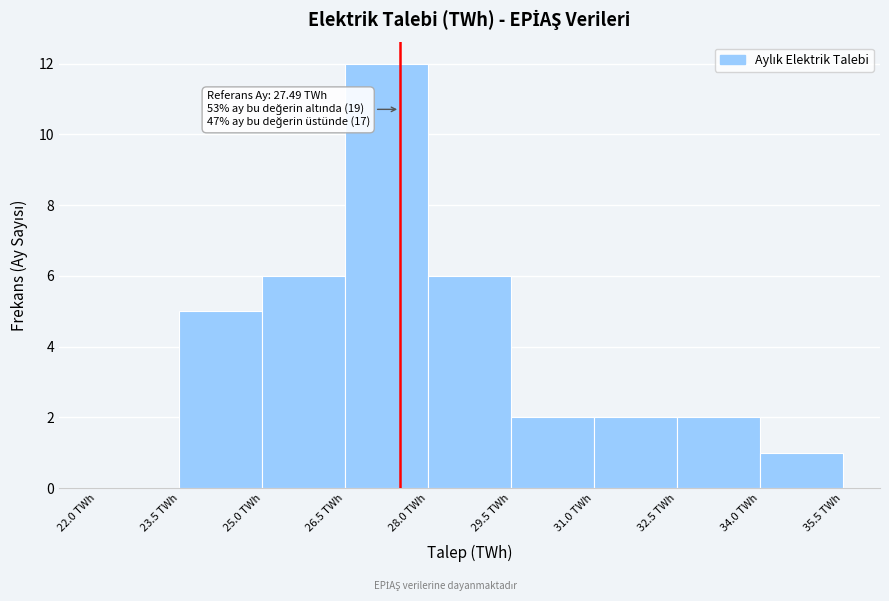

Over which range of the x-axis is the bar tallest?

26.5 to 28.0